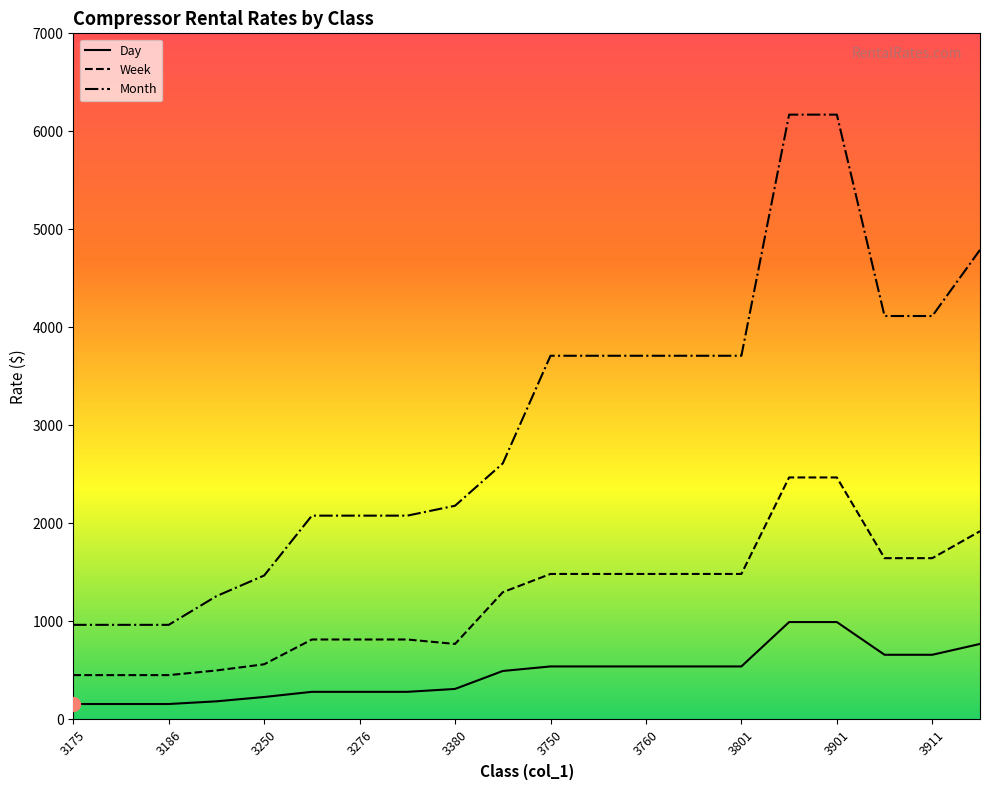

Between 3276 and 3751, which series saw the biggest shift?

Month